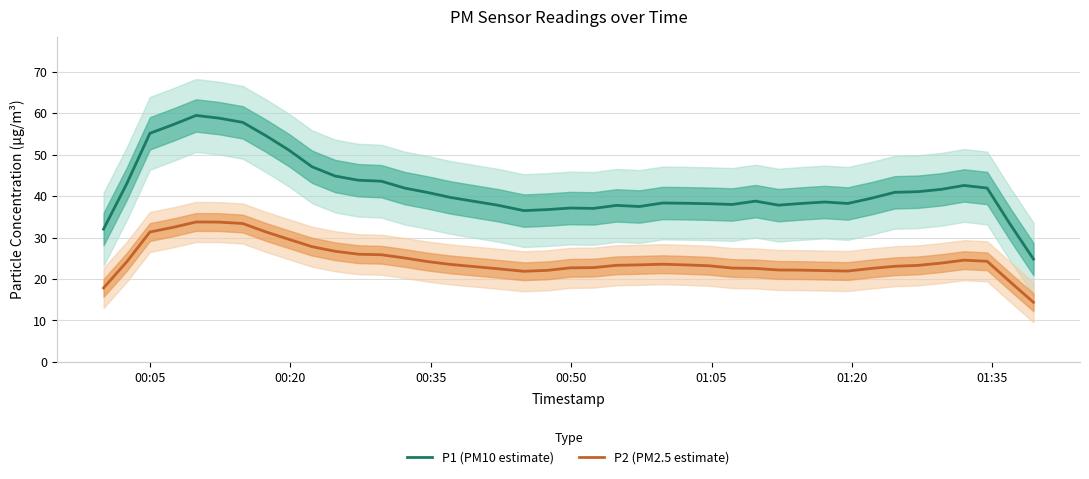

True or false: P2 (PM2.5 estimate) and P1 (PM10 estimate) cross at least once.

False